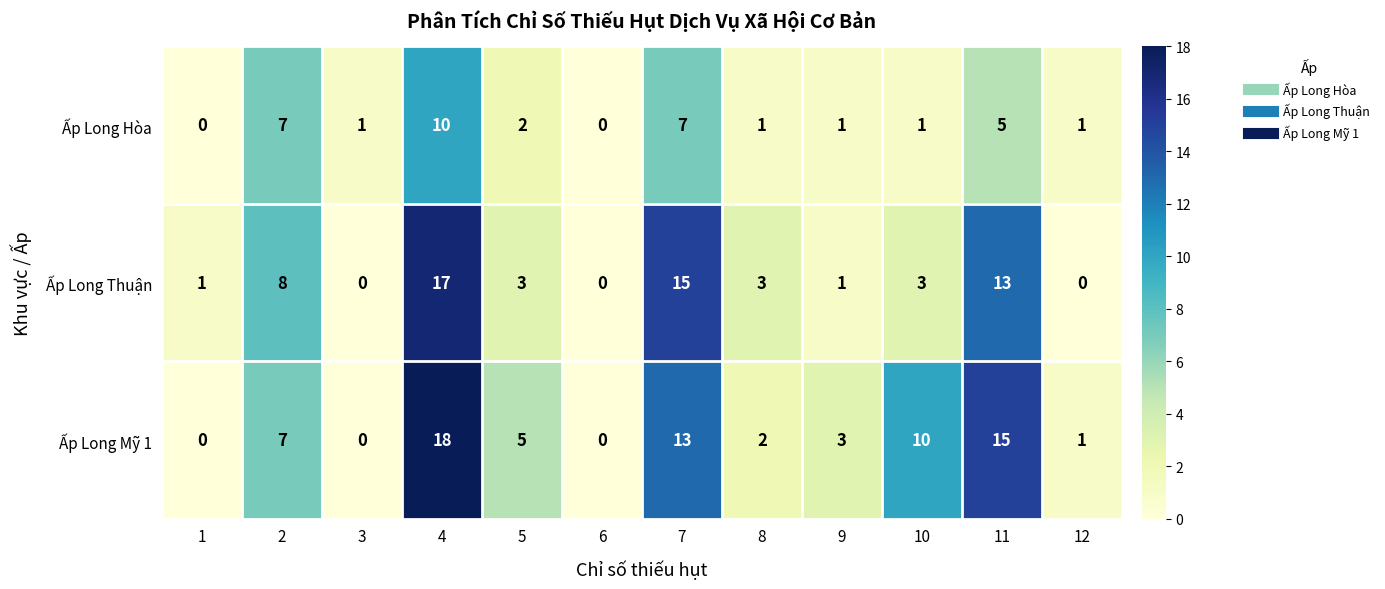

What is the sum of the Ấp Long Hòa values at 4 and 3?

11